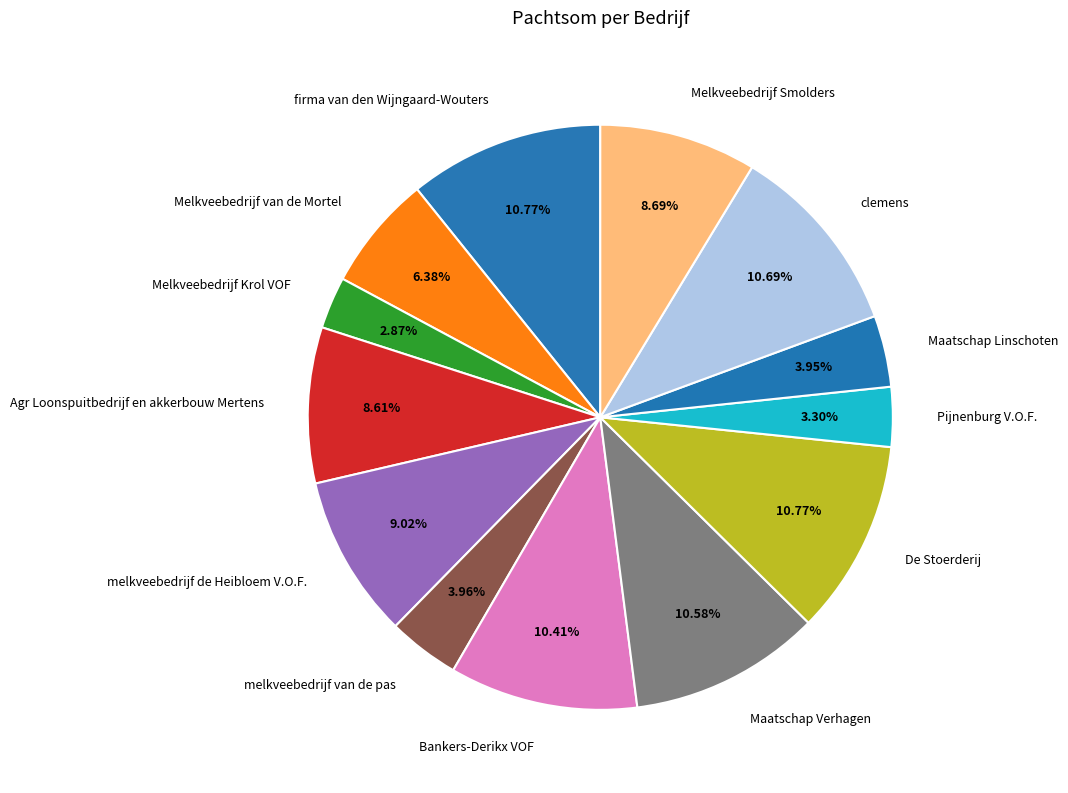

To the nearest percent, what is the average slice percentage?

8%